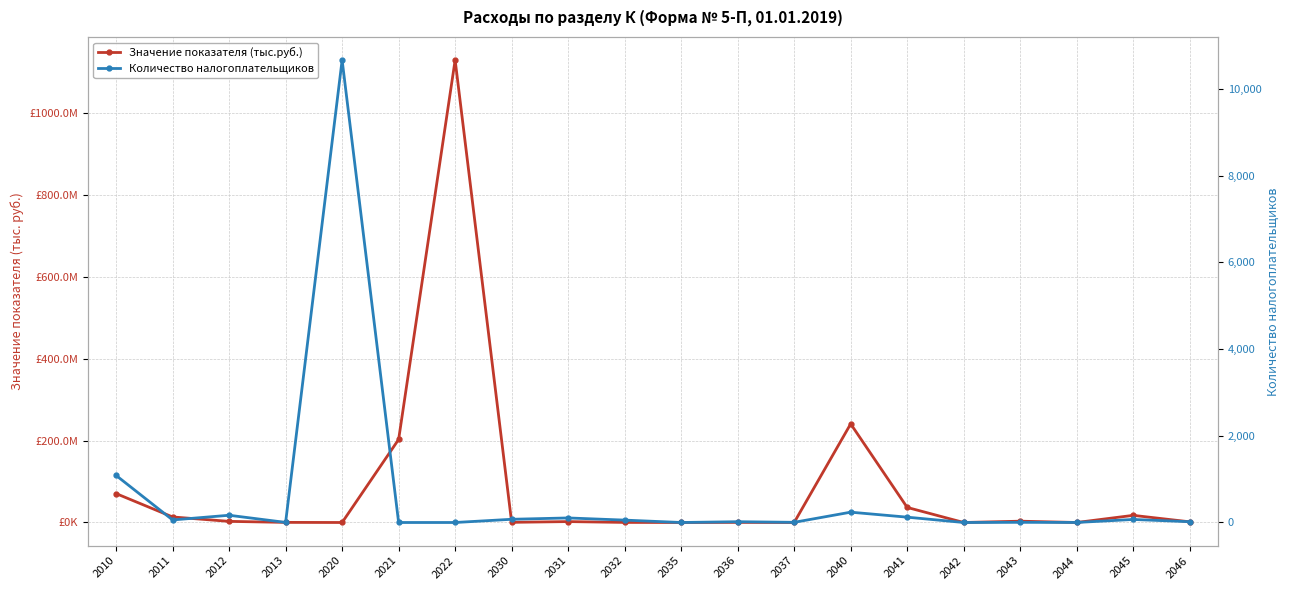

True or false: Количество налогоплательщиков and Значение показателя (тыс.руб.) cross at least once.

True